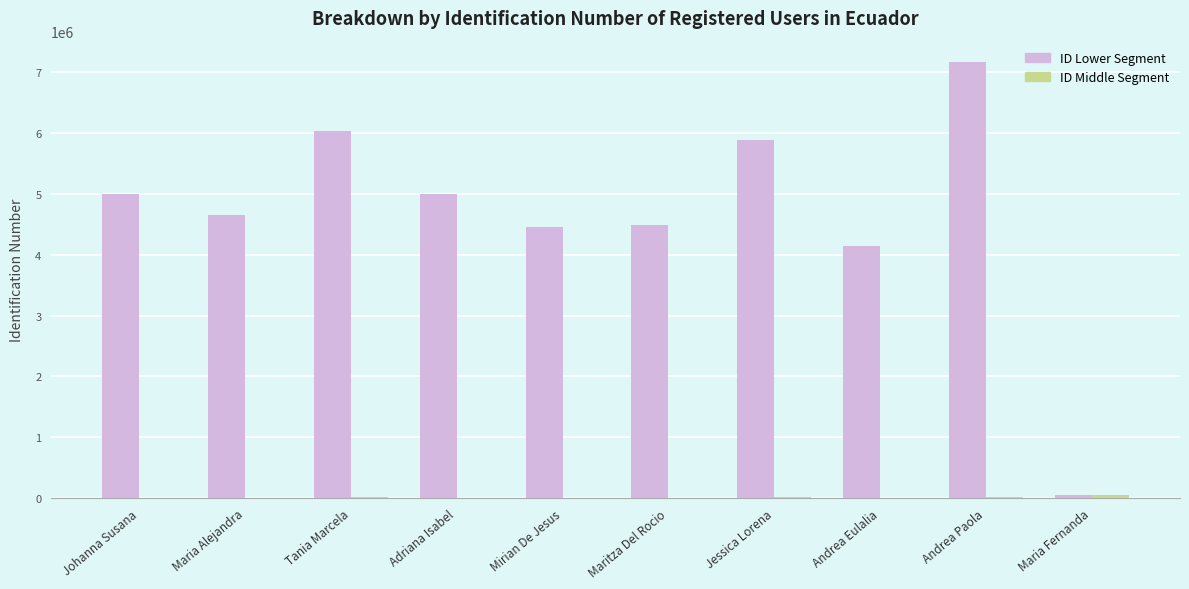

At which category does the chart reach its peak across all series?

Andrea Paola